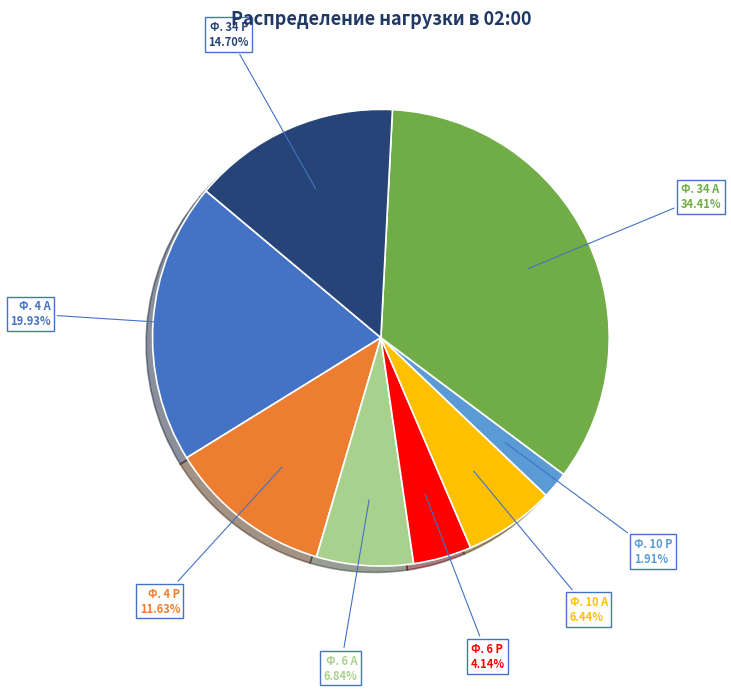

Is there a majority slice in this chart?

No